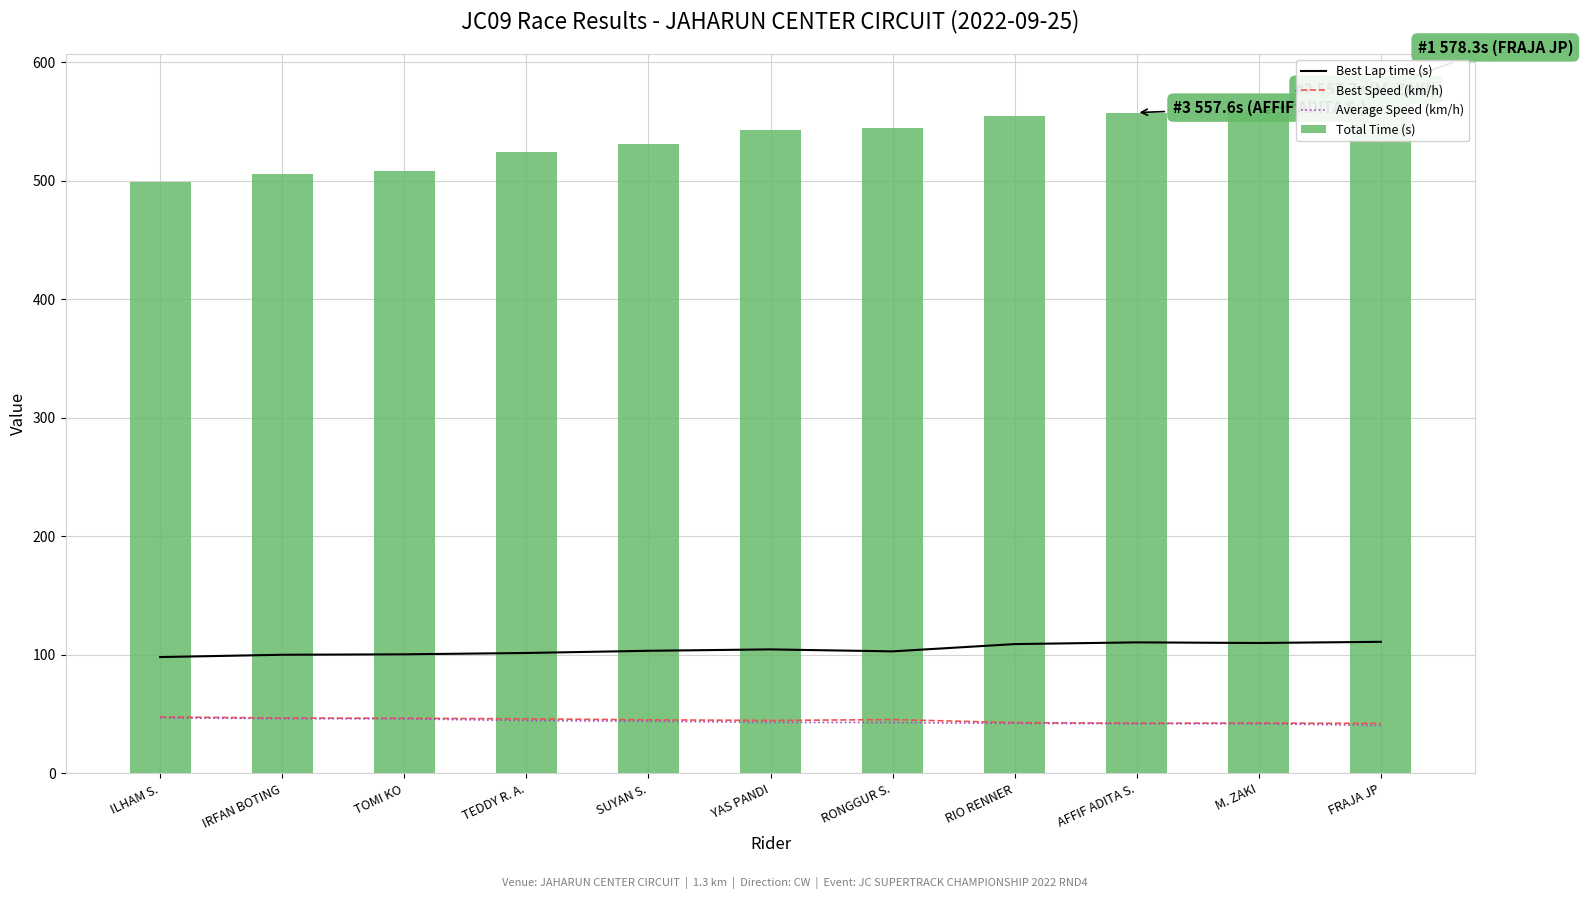

Which label corresponds to the largest value in the chart?

FRAJA JP